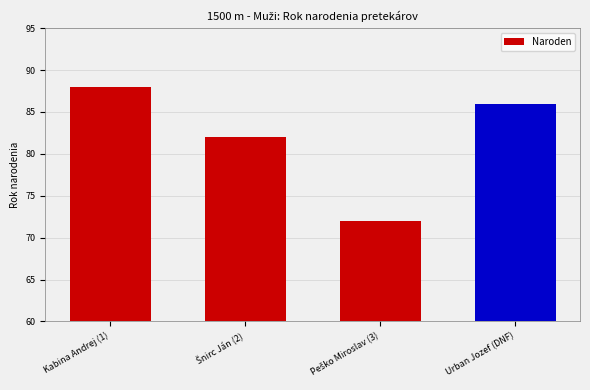

Is it true that the value at Urban Jozef (DNF) is 138?

False